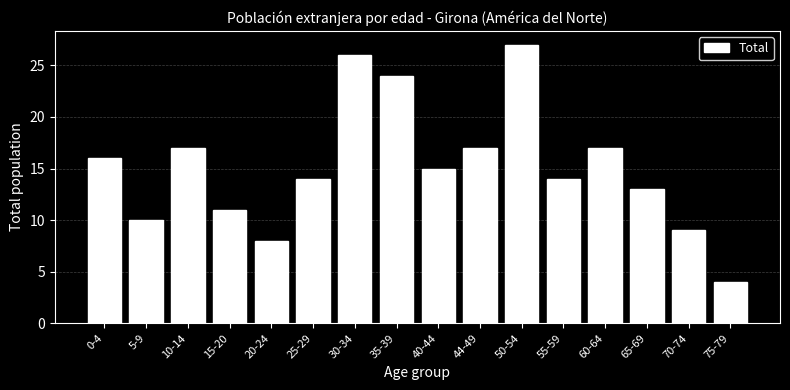

Reading left to right, what are all the values shown in this chart?

16	10	17	11	8	14	26	24	15	17	27	14	17	13	9	4